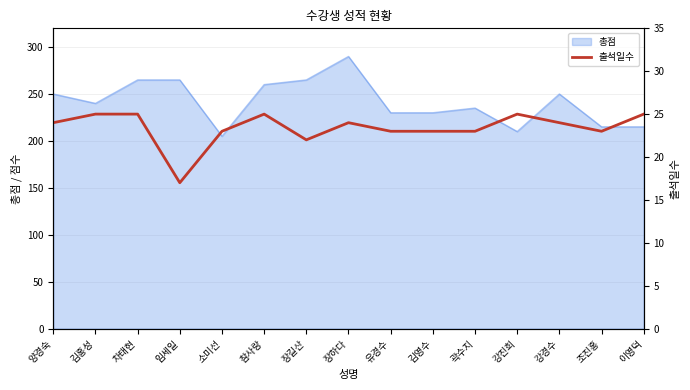

At which label does 총점 reach its peak?

장하다